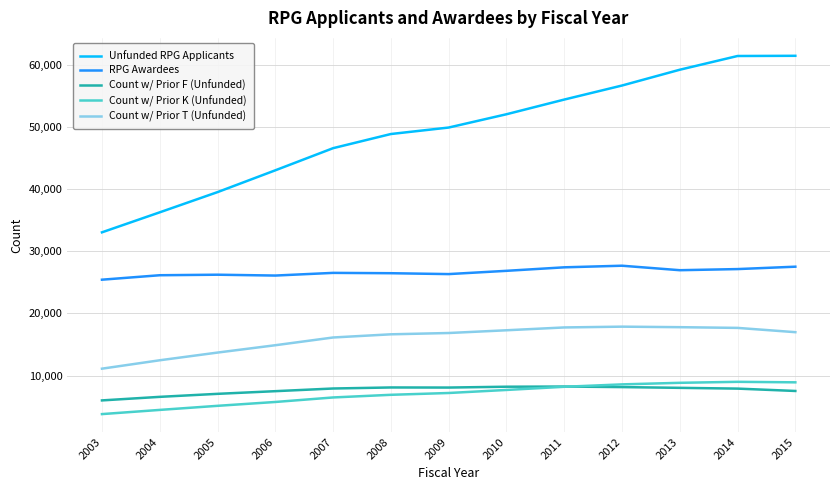

What is the total value across all series at 2015?

122431